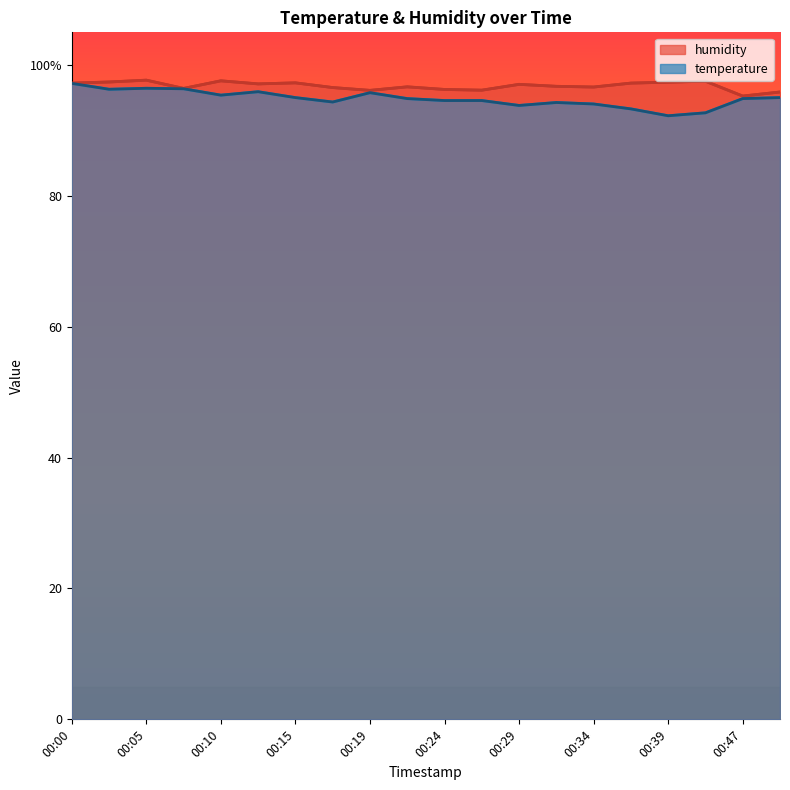

What is the average value of the temperature series?

94.9